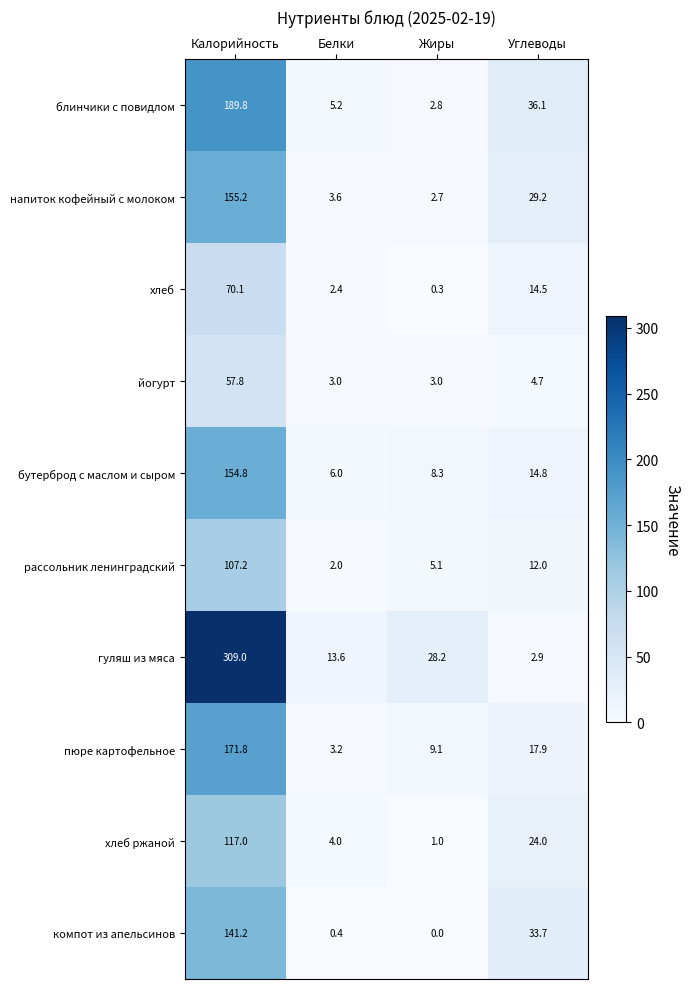

Rank the series at Углеводы from highest to lowest value.

блинчики с повидлом, компот из апельсинов, напиток кофейный с молоком, хлеб ржаной, пюре картофельное, бутерброд с маслом и сыром, хлеб, рассольник ленинградский, йогурт, гуляш из мяса